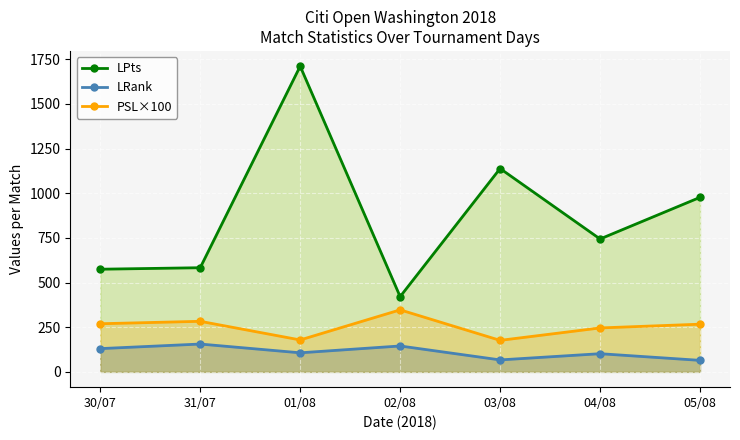

What is the difference between the second highest and second lowest values in the LRank series?

78.0